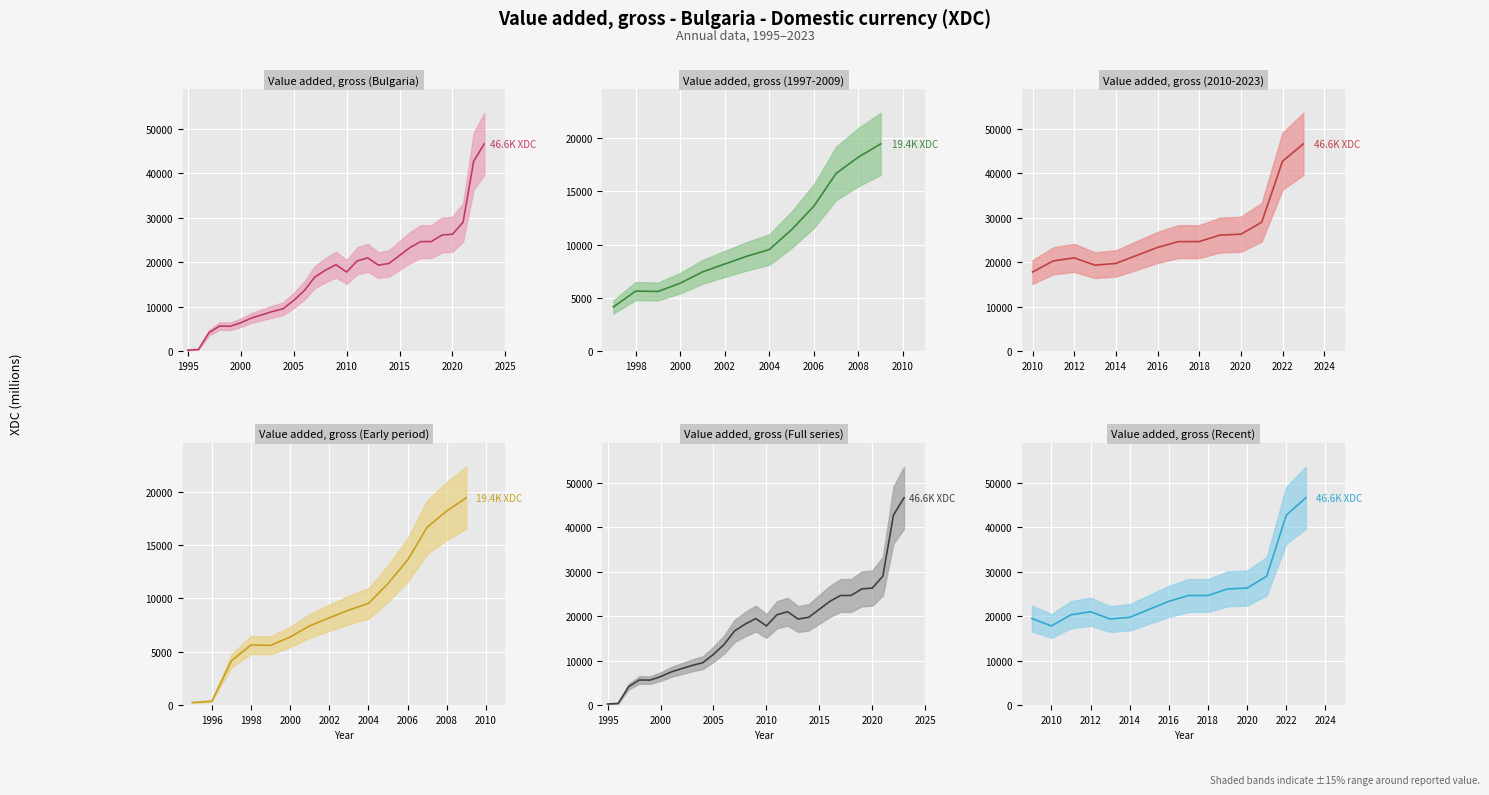

Reading left to right, list all the values displayed in this chart.

19442.4	17788.9	20306.0	20977.9	19335.7	19727.8	21524.1	23322.3	24632.9	24637.2	26108.0	26297.3	28978.8	42707.6	46609.2